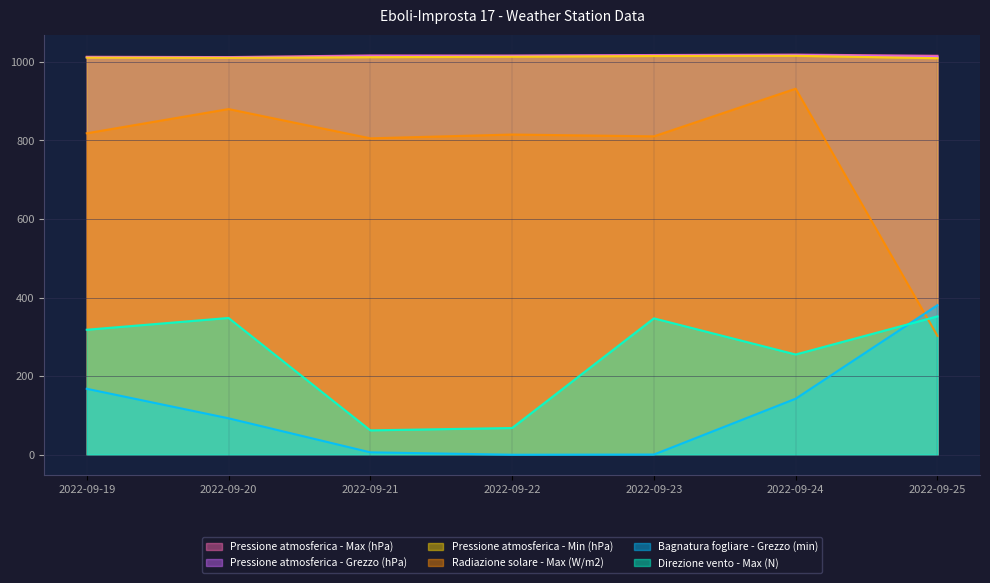

What is the difference between the maximum and minimum values in the Pressione atmosferica - Grezzo (hPa) series?

5.8